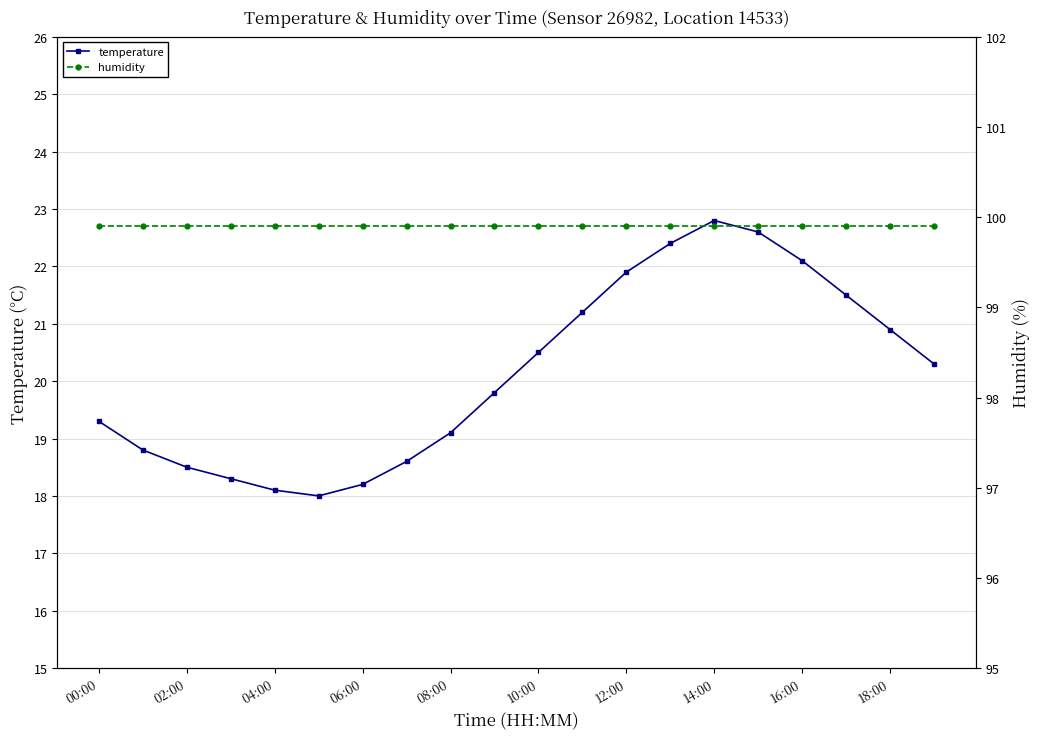

How many series are shown in this chart?

2